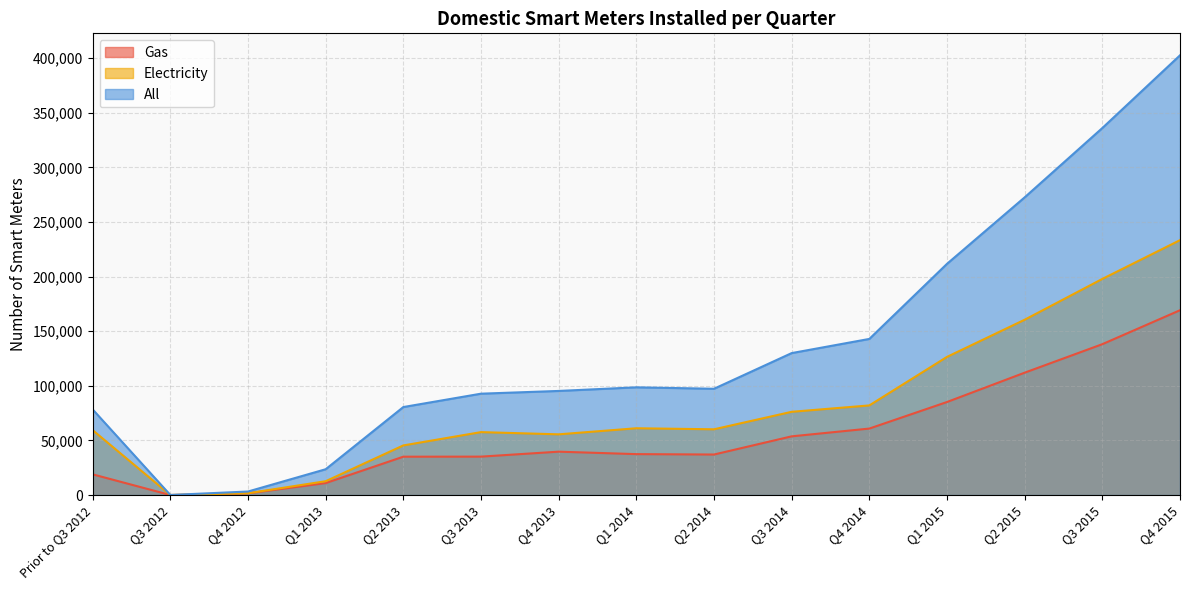

True or false: Gas and Electricity cross at least once.

False